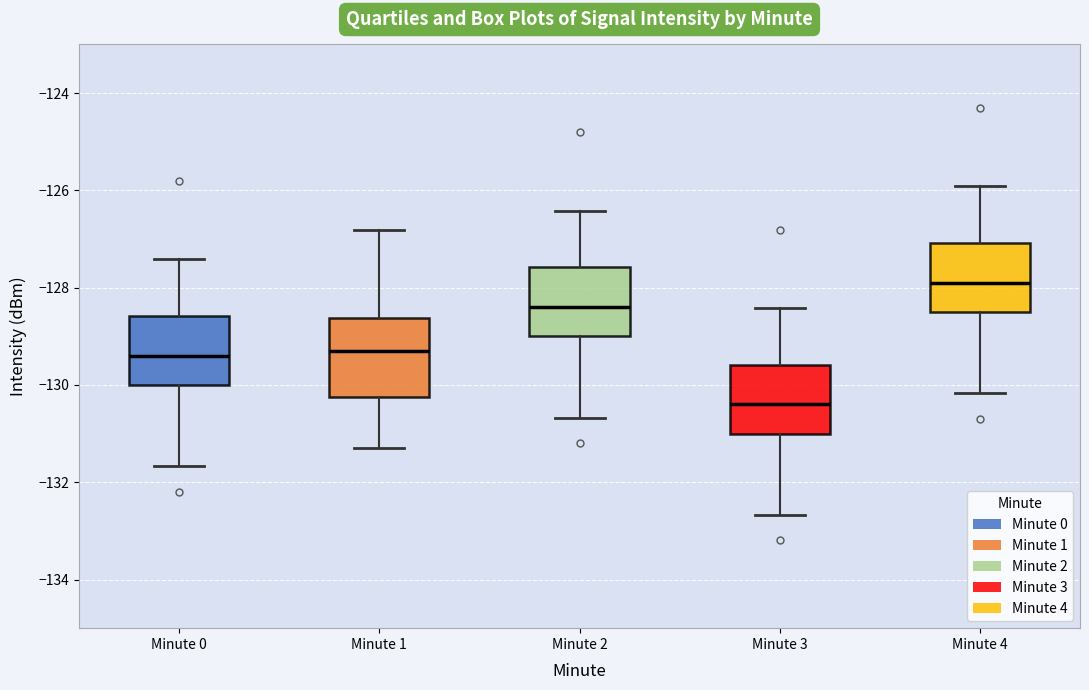

Reading left to right, transcribe this box plot: for each box, give where its median line is, the range the box spans, and where its two whiskers end, as read against the y-axis. The values are not printed on the chart, so give them approximately, as read against the axis.

Minute 0: median -129.4, box -130.0 to -128.6, whiskers -131.6 to -127.4
Minute 1: median -129.4, box -130.2 to -128.6, whiskers -131.2 to -126.8
Minute 2: median -128.4, box -129.0 to -127.6, whiskers -130.6 to -126.4
Minute 3: median -130.4, box -131.0 to -129.6, whiskers -132.6 to -128.4
Minute 4: median -128.0, box -128.6 to -127.0, whiskers -130.2 to -126.0